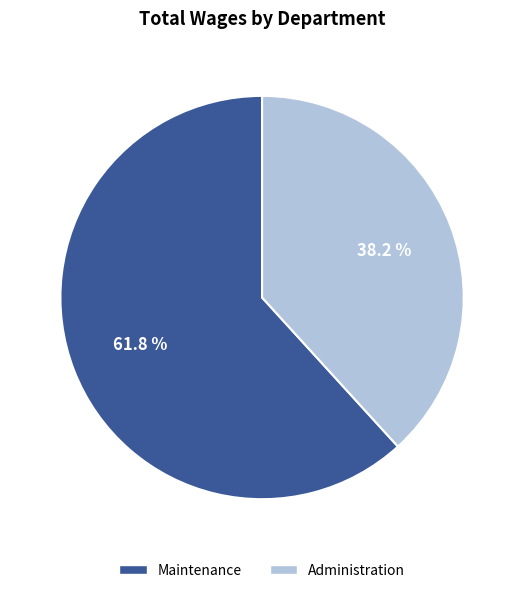

What is the ratio of the value at Maintenance to the value at Administration?

1.6